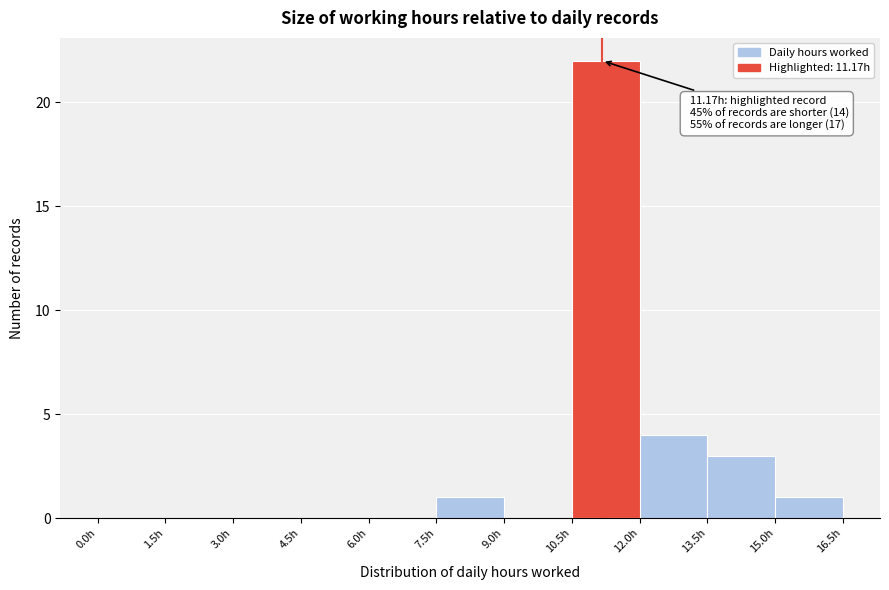

Over which range of the x-axis is the bar tallest?

10.5 to 12.0